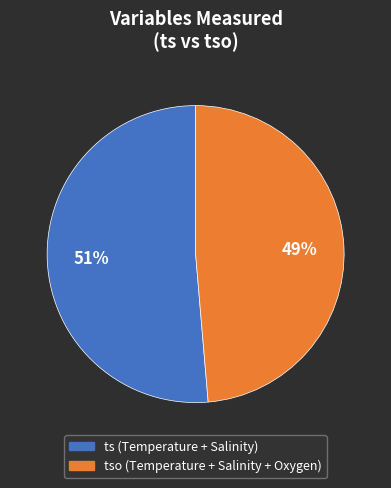

To the nearest percent, what is the average slice percentage?

50%